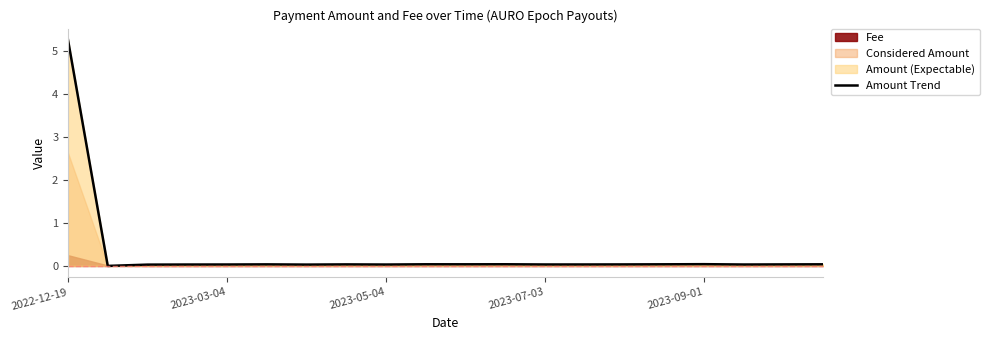

What is the label of the 20th point from the left?

19